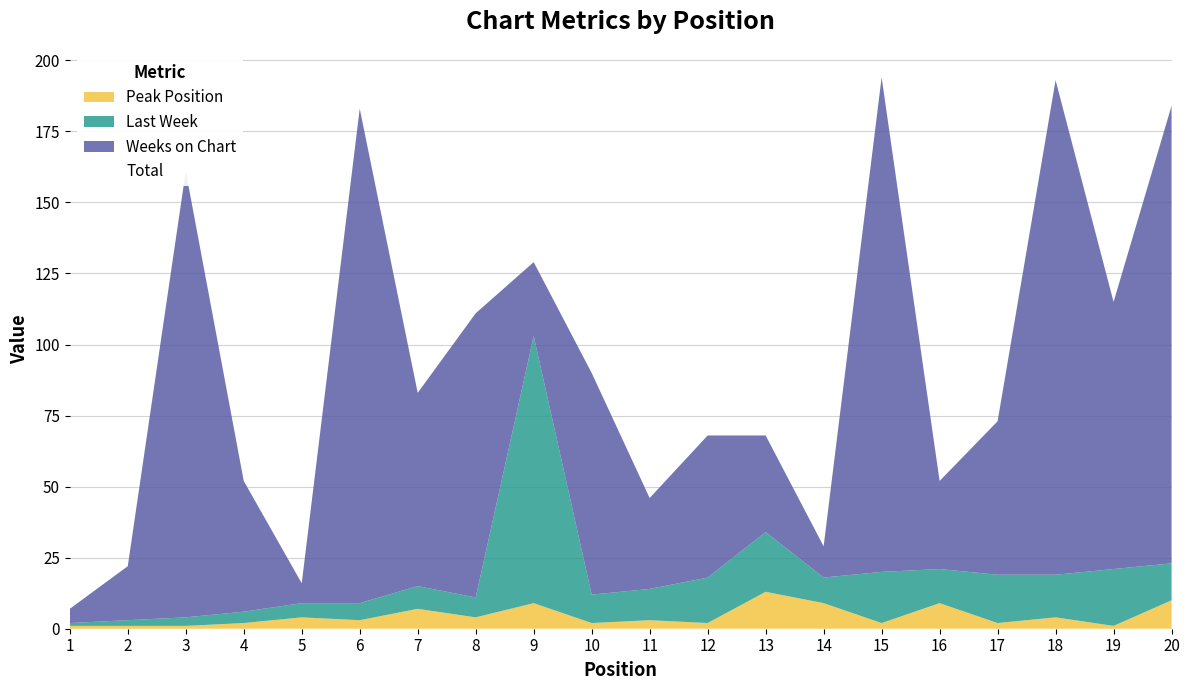

What is the sum of all Last Week values?

292